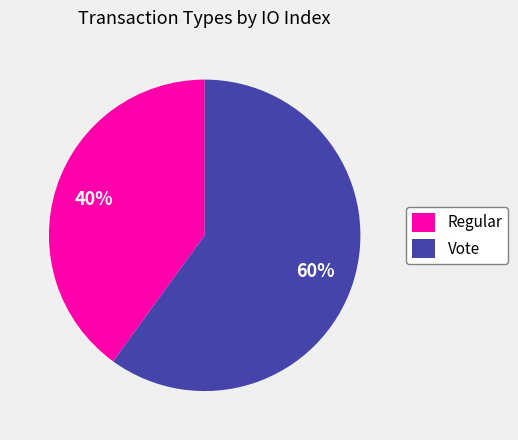

To the nearest percent, what is the difference between the Vote and Regular slice percentages?

20%